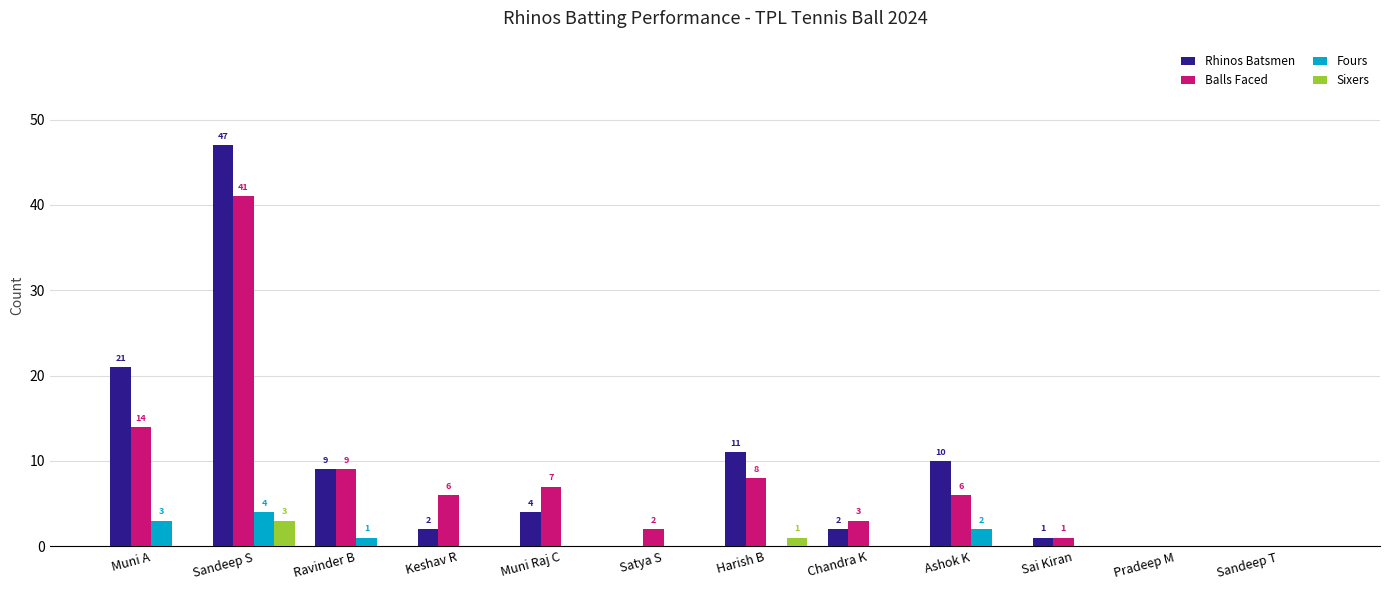

Reading left to right, what are all the values shown in this chart?

Rhinos Batsmen: Muni A=21	Sandeep S=47	Ravinder B=9	Keshav R=2	Muni Raj C=4	Satya S=0	Harish B=11	Chandra K=2	Ashok K=10	Sai Kiran=1	Pradeep M=0	Sandeep T=0
Balls Faced: Muni A=14	Sandeep S=41	Ravinder B=9	Keshav R=6	Muni Raj C=7	Satya S=2	Harish B=8	Chandra K=3	Ashok K=6	Sai Kiran=1	Pradeep M=0	Sandeep T=0
Fours: Muni A=3	Sandeep S=4	Ravinder B=1	Keshav R=0	Muni Raj C=0	Satya S=0	Harish B=0	Chandra K=0	Ashok K=2	Sai Kiran=0	Pradeep M=0	Sandeep T=0
Sixers: Muni A=0	Sandeep S=3	Ravinder B=0	Keshav R=0	Muni Raj C=0	Satya S=0	Harish B=1	Chandra K=0	Ashok K=0	Sai Kiran=0	Pradeep M=0	Sandeep T=0